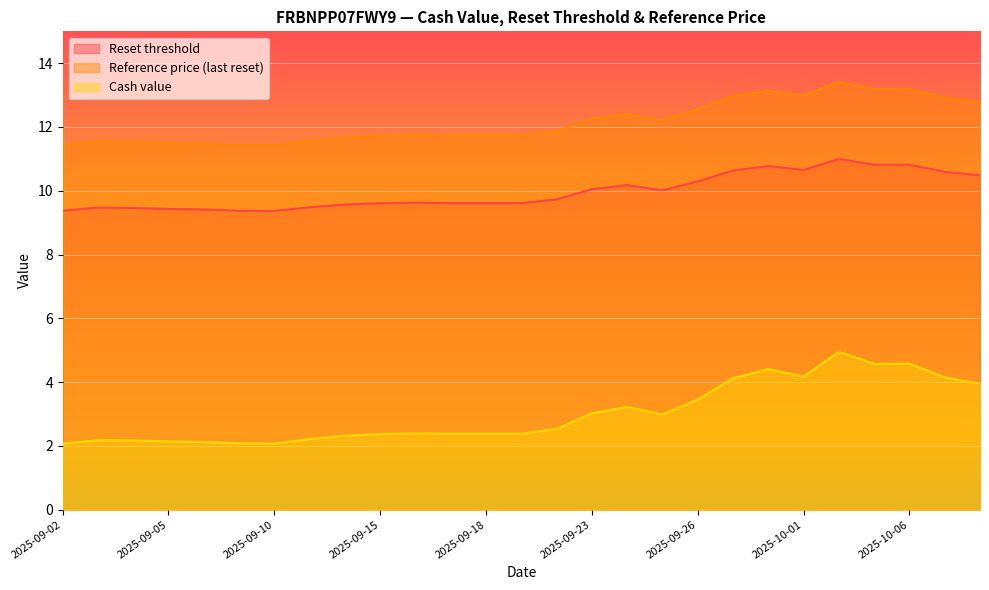

What is the highest value of the Reset threshold series?

11.0